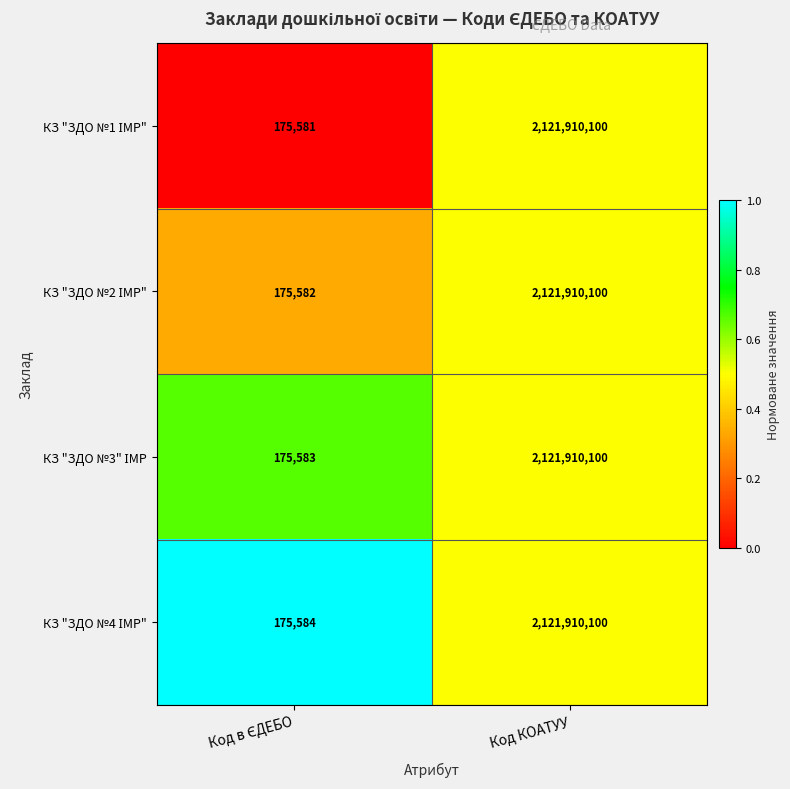

Which label corresponds to the largest value in the chart?

Код КОАТУУ